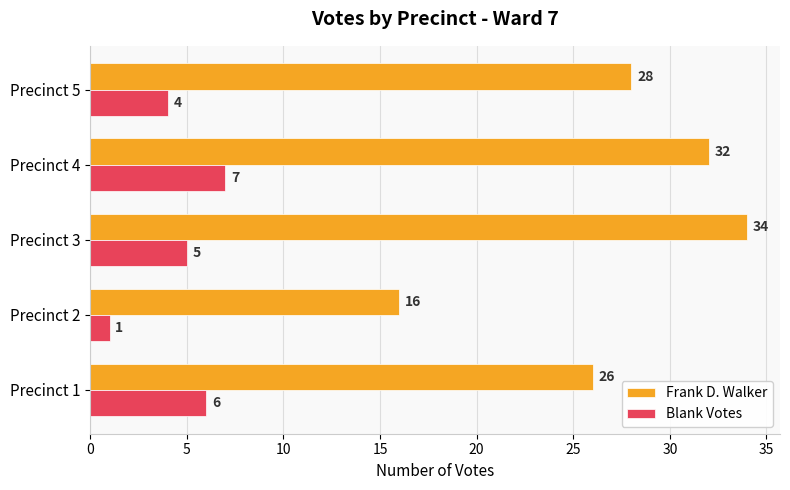

What is the approximate value of Frank D. Walker at Precinct 2, to the nearest 10?

20